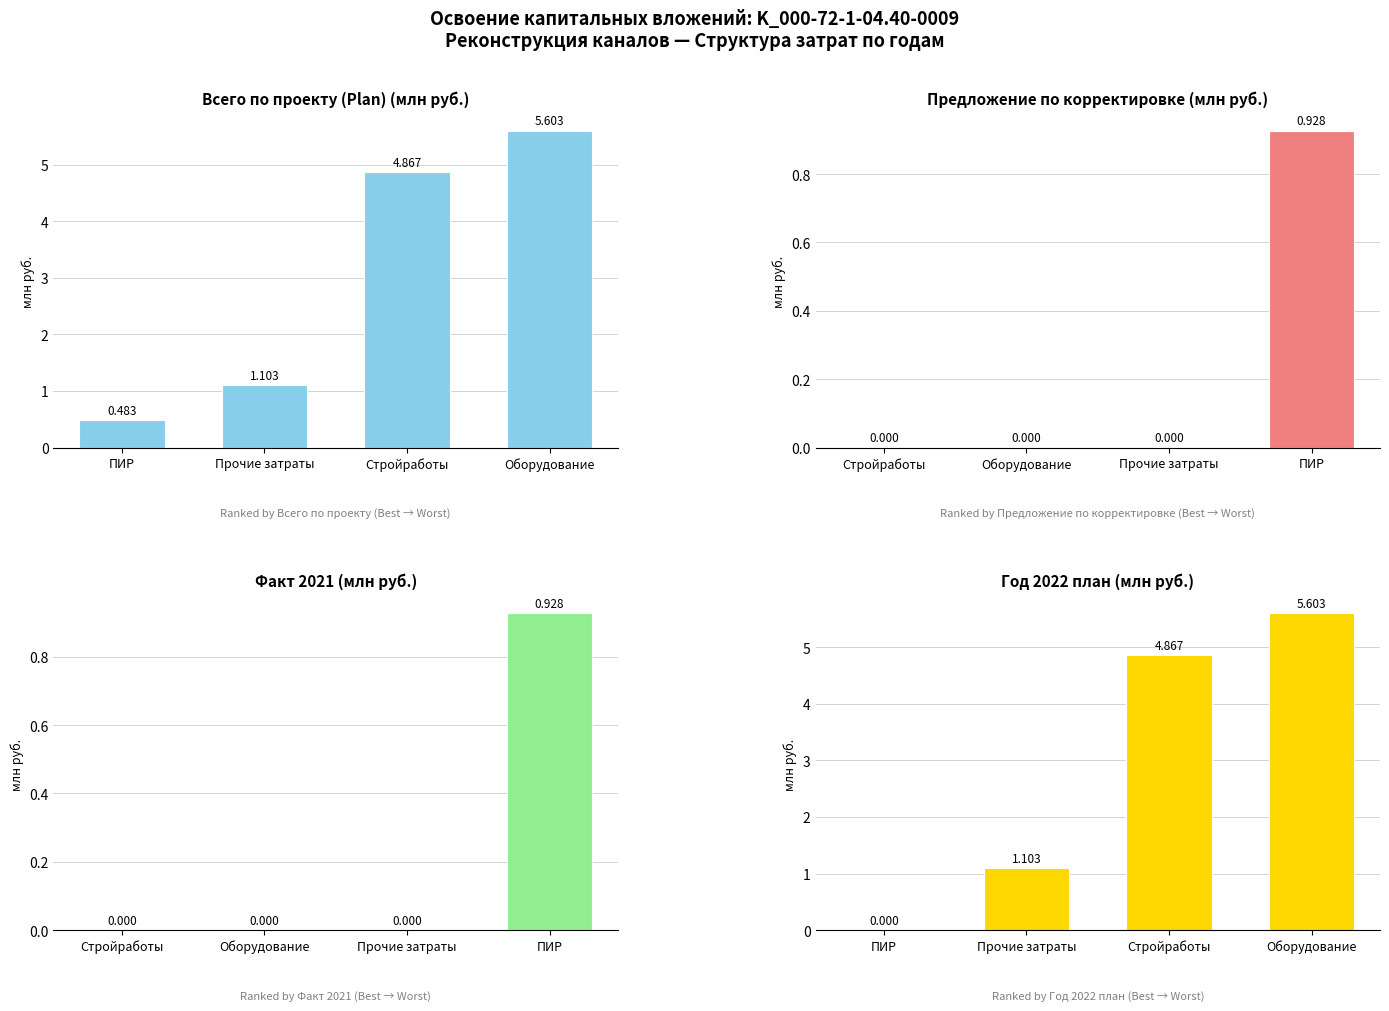

The value of Предложение по корректировке at Оборудование is 0.0. True or false?

True